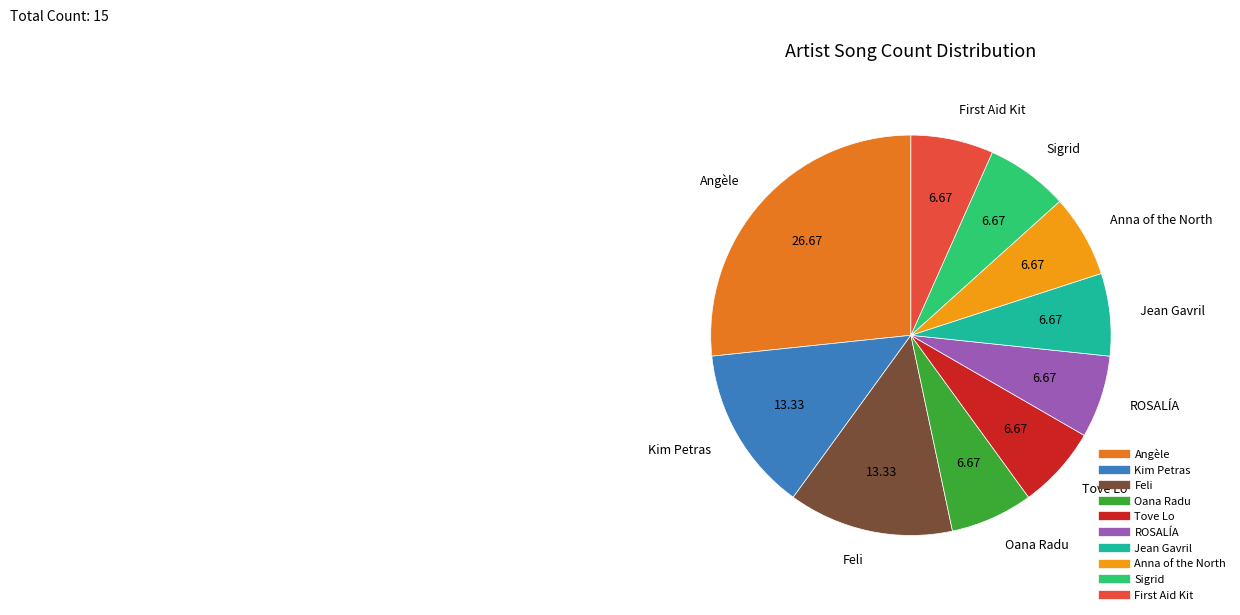

Combined, do Oana Radu and Anna of the North account for over 50%?

No